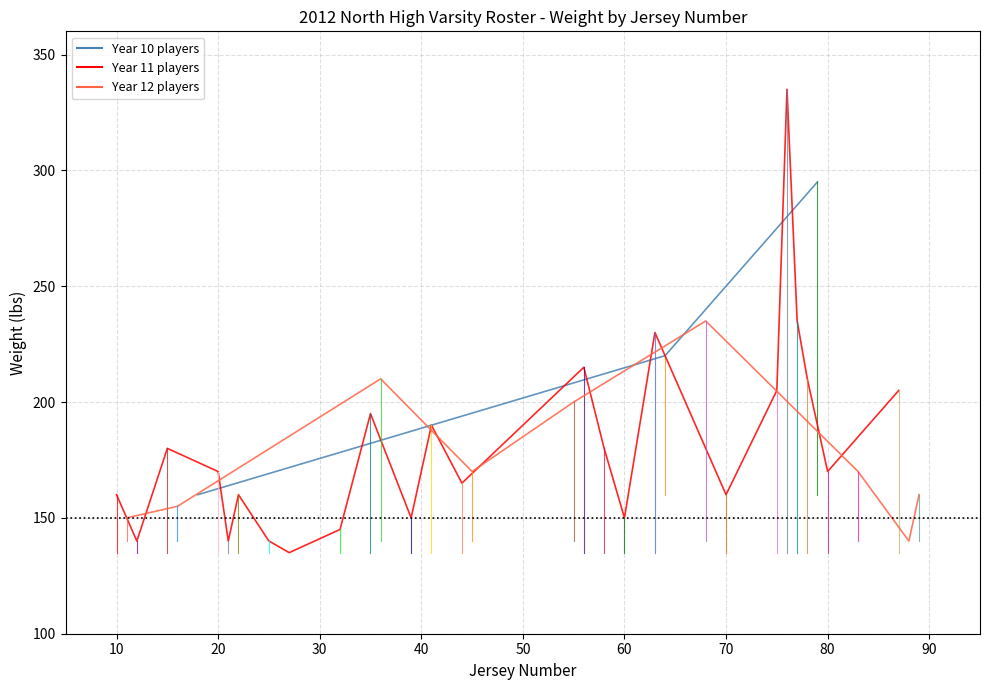

Reading left to right, extract all data points from this chart.

Weight by Jersey: 10=160	11=150	12=140	15=180	16=155	18=160	20=170	21=140	22=160	25=140	27=135	32=145	35=195	36=210	39=150	41=190	44=165	45=170	55=200	56=215	58=180	60=150	63=230	64=220	68=235	70=160	75=205	76=335	77=235	78=210	79=295	80=170	83=170	87=205	88=140	89=160
Jersey Number: 10=10	11=11	12=12	15=15	16=16	18=18	20=20	21=21	22=22	25=25	27=27	32=32	35=35	36=36	39=39	41=41	44=44	45=45	55=55	56=56	58=58	60=60	63=63	64=64	68=68	70=70	75=75	76=76	77=77	78=78	79=79	80=80	83=83	87=87	88=88	89=89